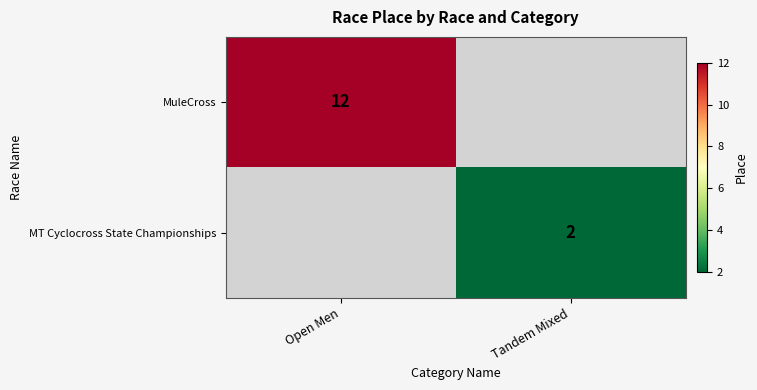

Is it true that MuleCross equals 17 at Open Men?

False